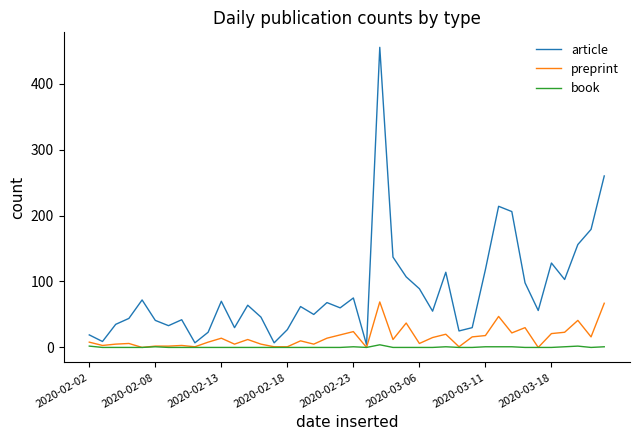

Does the chart have visible grid lines?

No